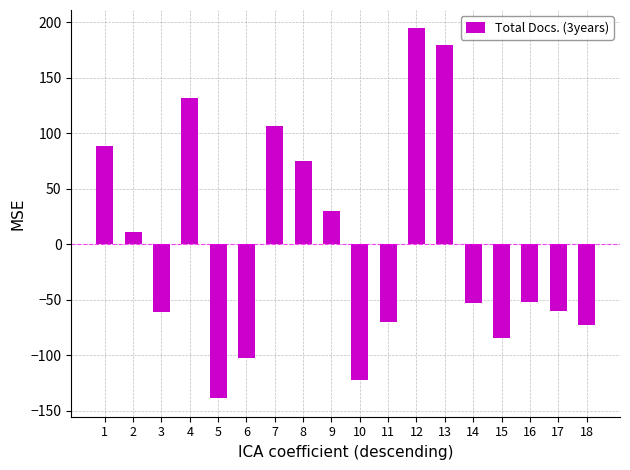

The value at 10 is -76.3. True or false?

False